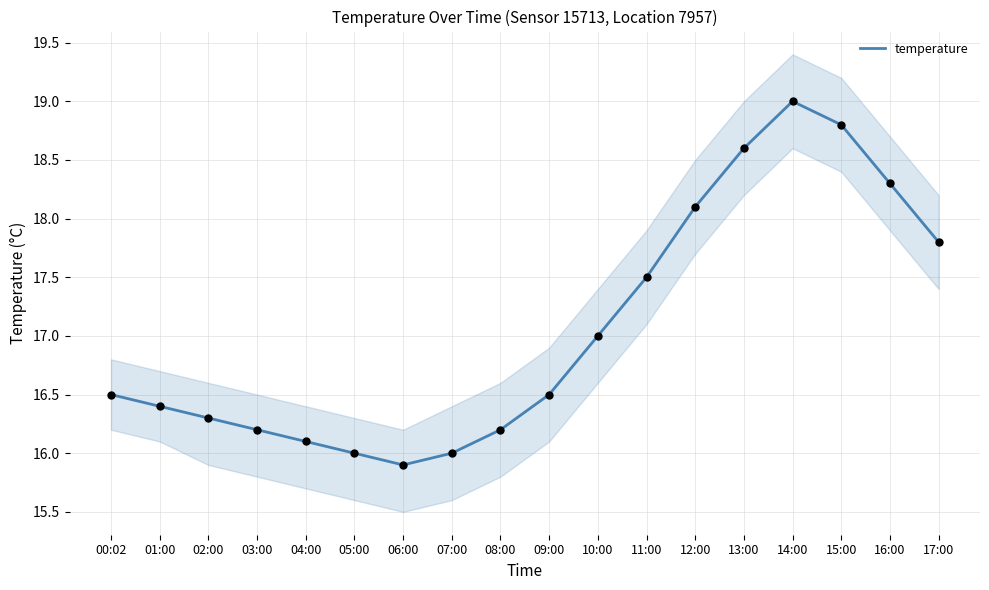

What is the ratio of the value at 11:00 to the value at 13:00?

0.9